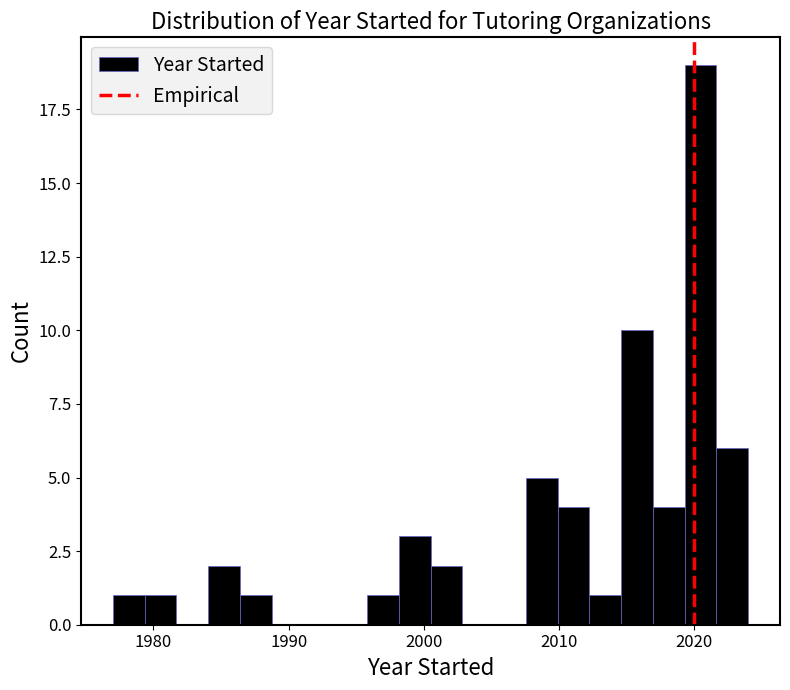

Around what value on the x-axis is the tallest bar? Give the approximate position of its centre, as read against the axis.

2020